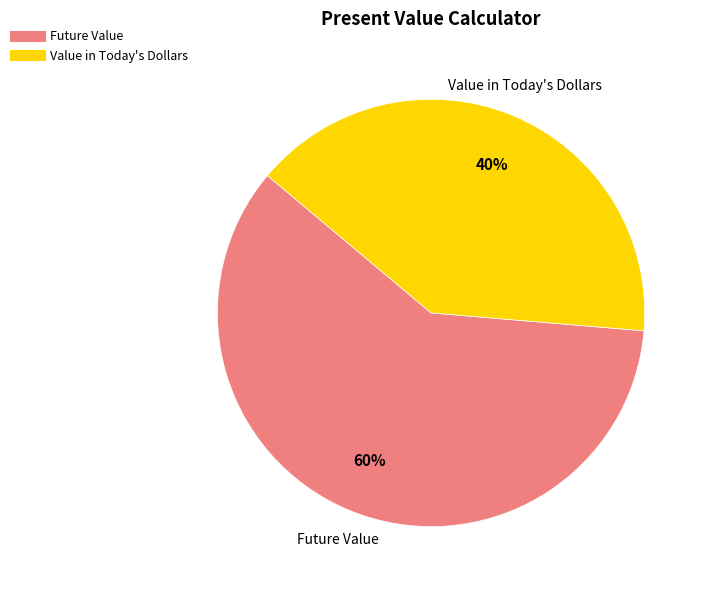

To the nearest percent, what is the average slice percentage?

50%